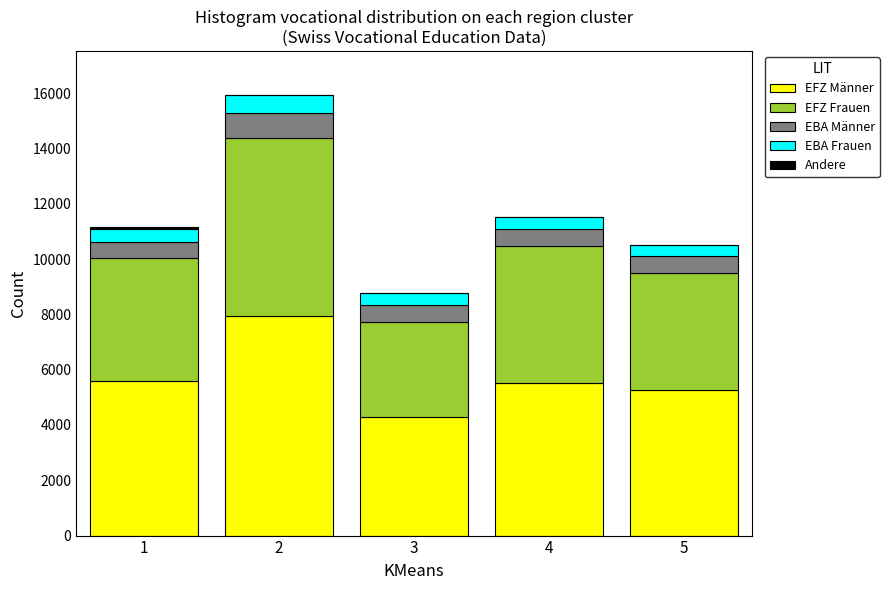

What is the maximum value for EFZ Männer?

7959